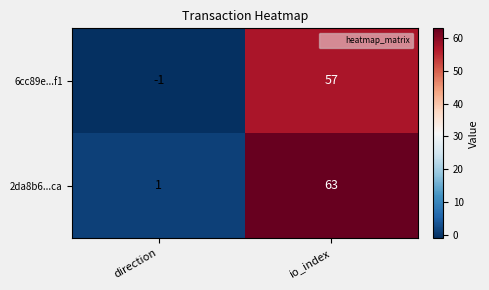

Which label corresponds to the smallest value in the chart?

direction